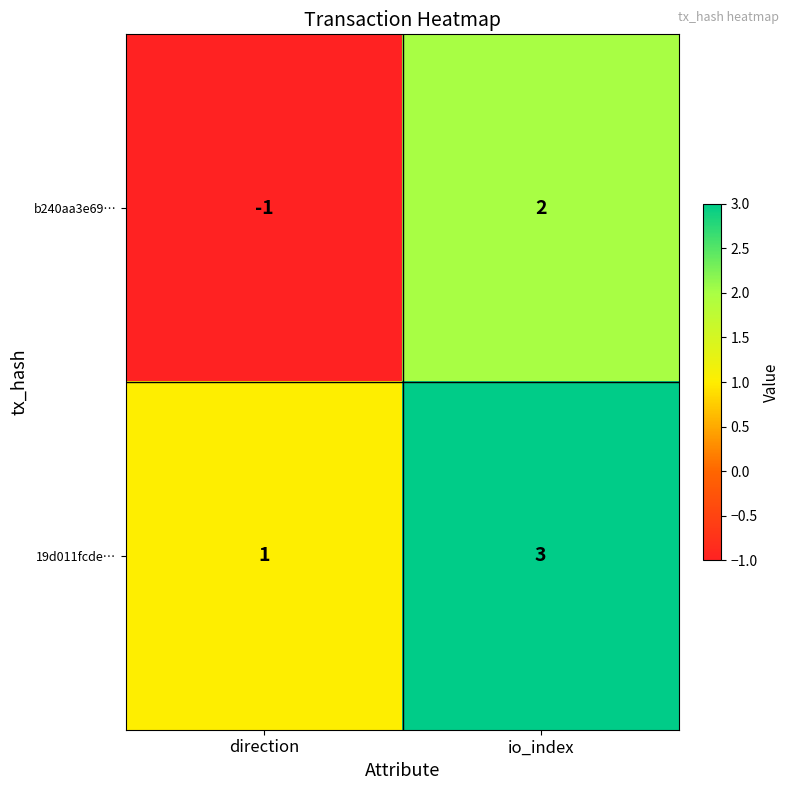

The value of b240aa3e69… at io_index is 1. True or false?

False